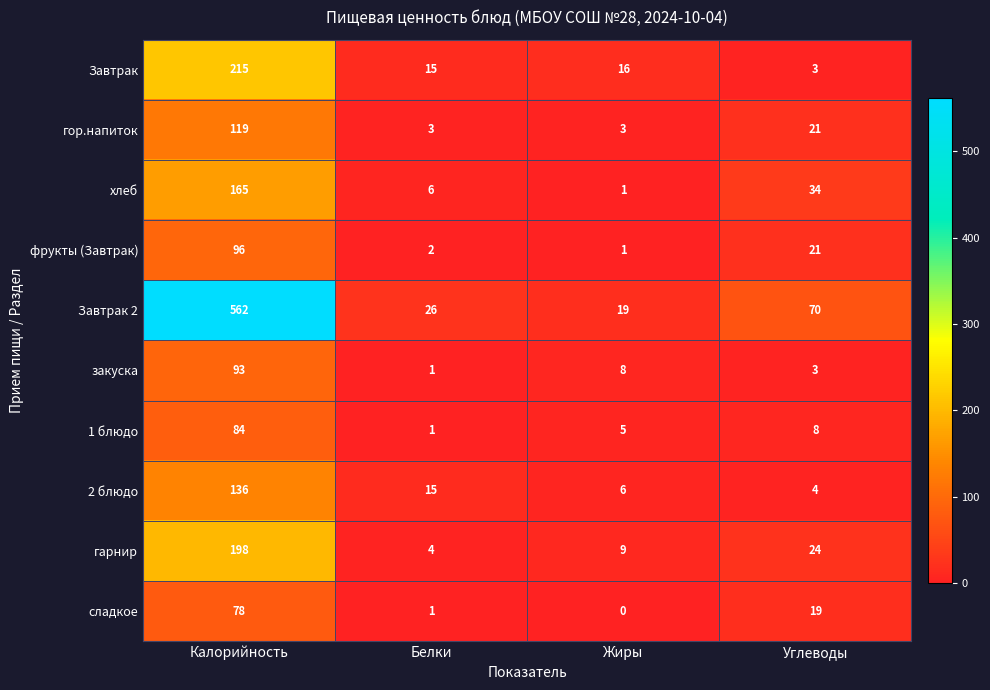

What is the greatest value displayed?

562